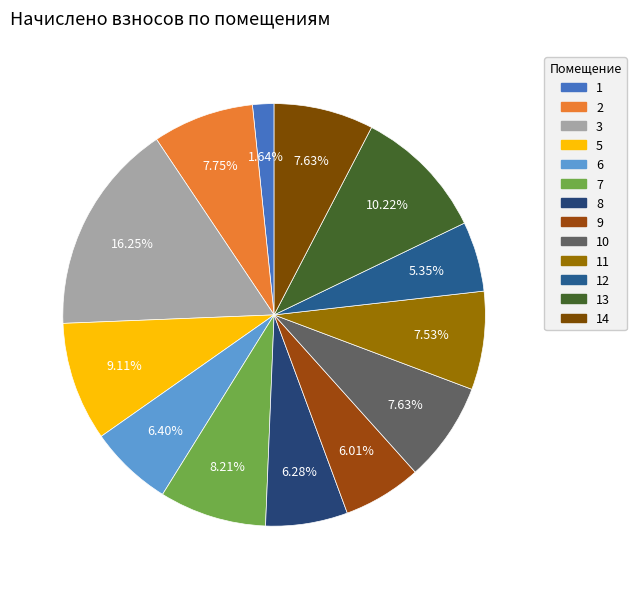

To the nearest percent, what is the average slice percentage?

8%